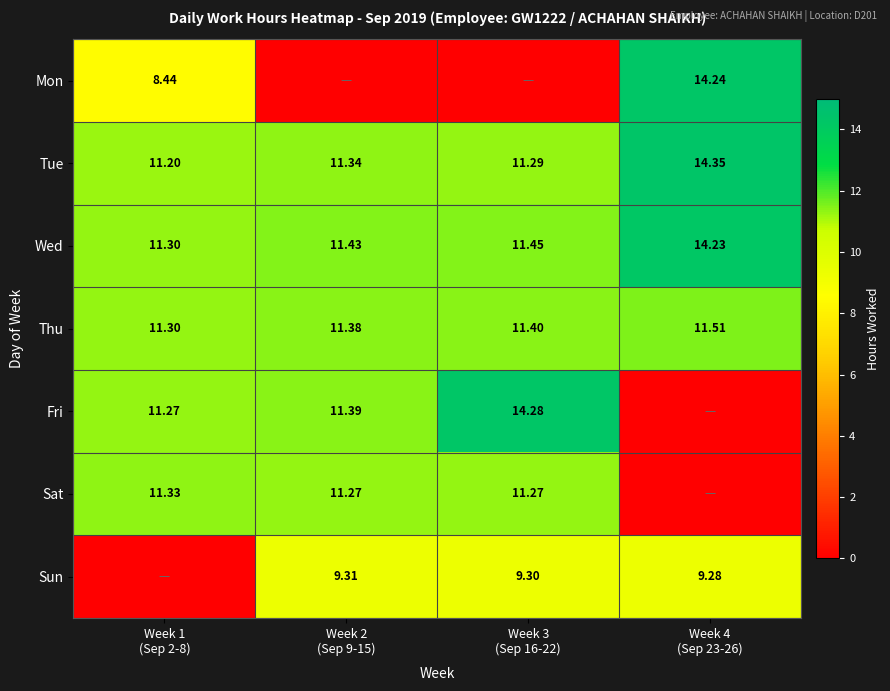

Between Week 3 (Sep 16-22) and Week 4 (Sep 23-26), which series saw the biggest shift?

Fri